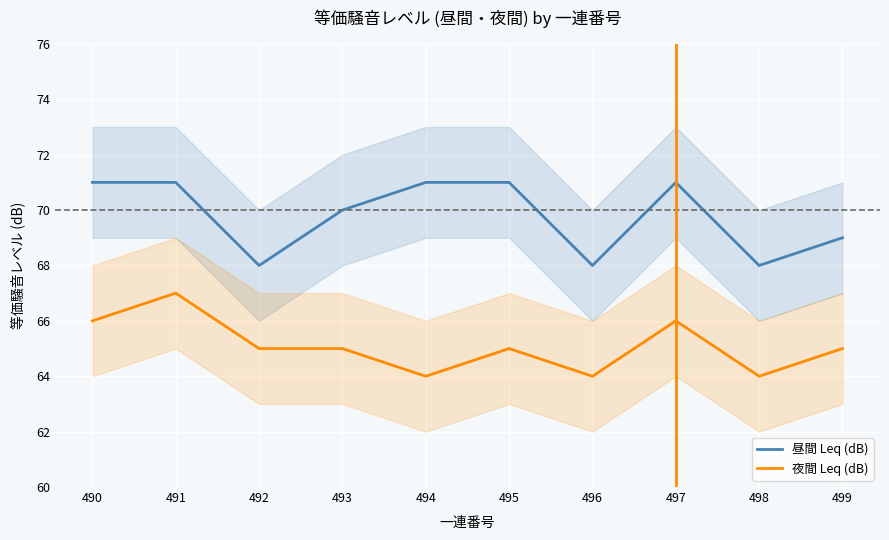

How many interior local valleys does the 夜間 Leq (dB) series have?

3